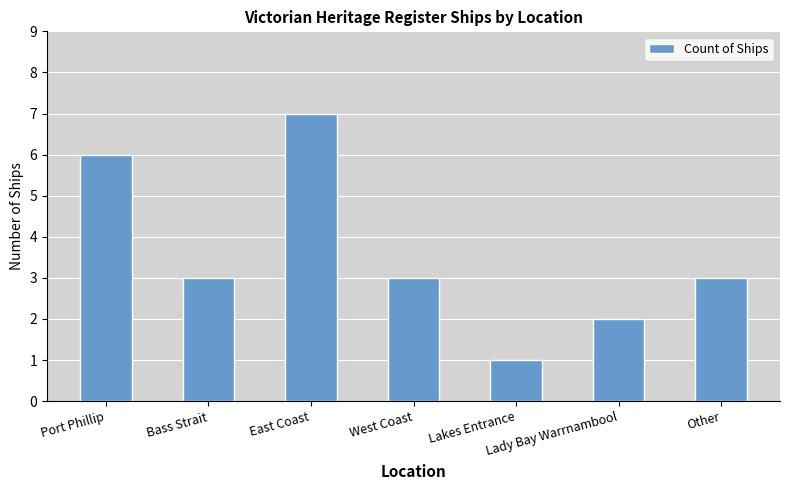

What is the difference between the second highest and second lowest values?

4